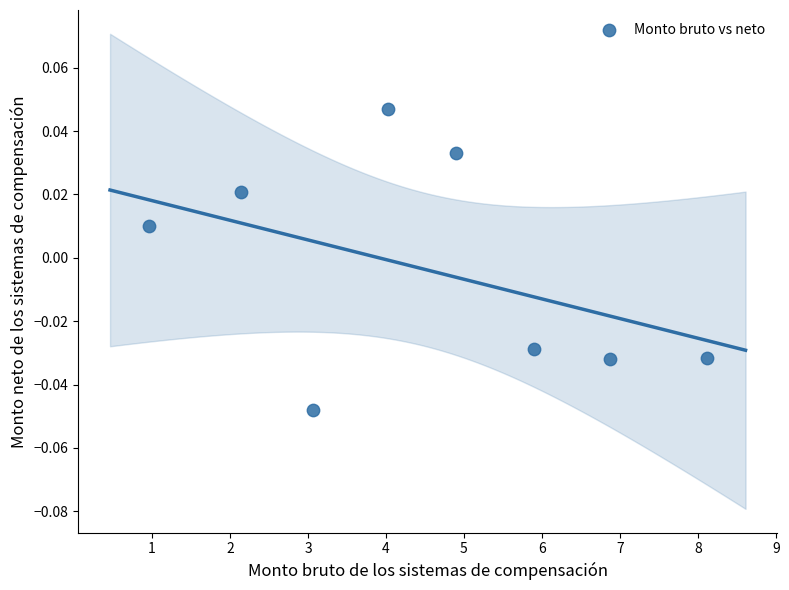

What is the average X value?

4.5